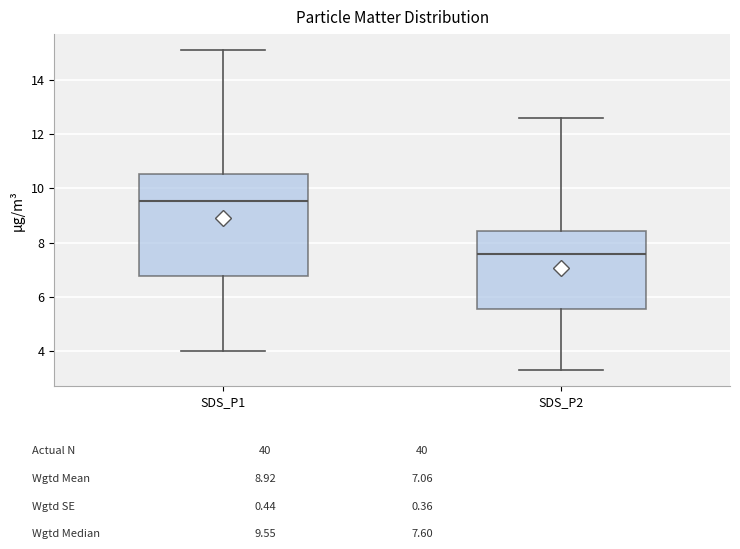

Comparing the boxes themselves (not the whiskers), which one is the tallest?

SDS_P1